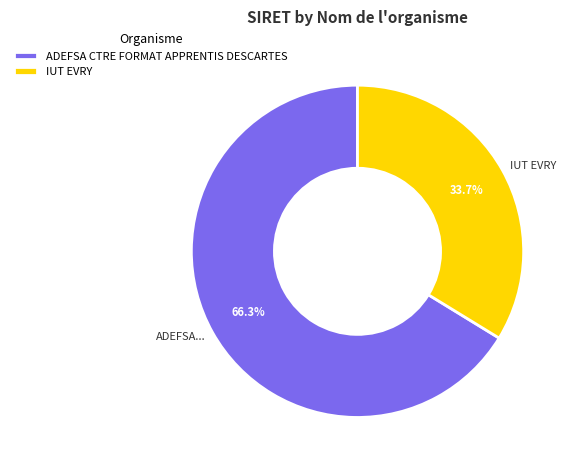

Rank the categories by value from highest to lowest.

ADEFSA CTRE FORMAT APPRENTIS DESCARTES, IUT EVRY